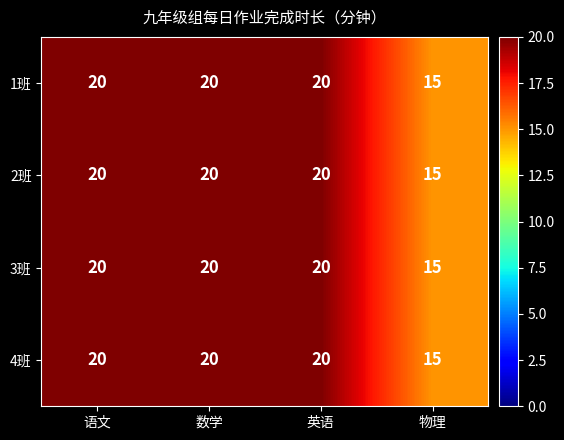

Reading left to right, list all the values displayed in this chart.

1班: 20	20	20	15
2班: 20	20	20	15
3班: 20	20	20	15
4班: 20	20	20	15